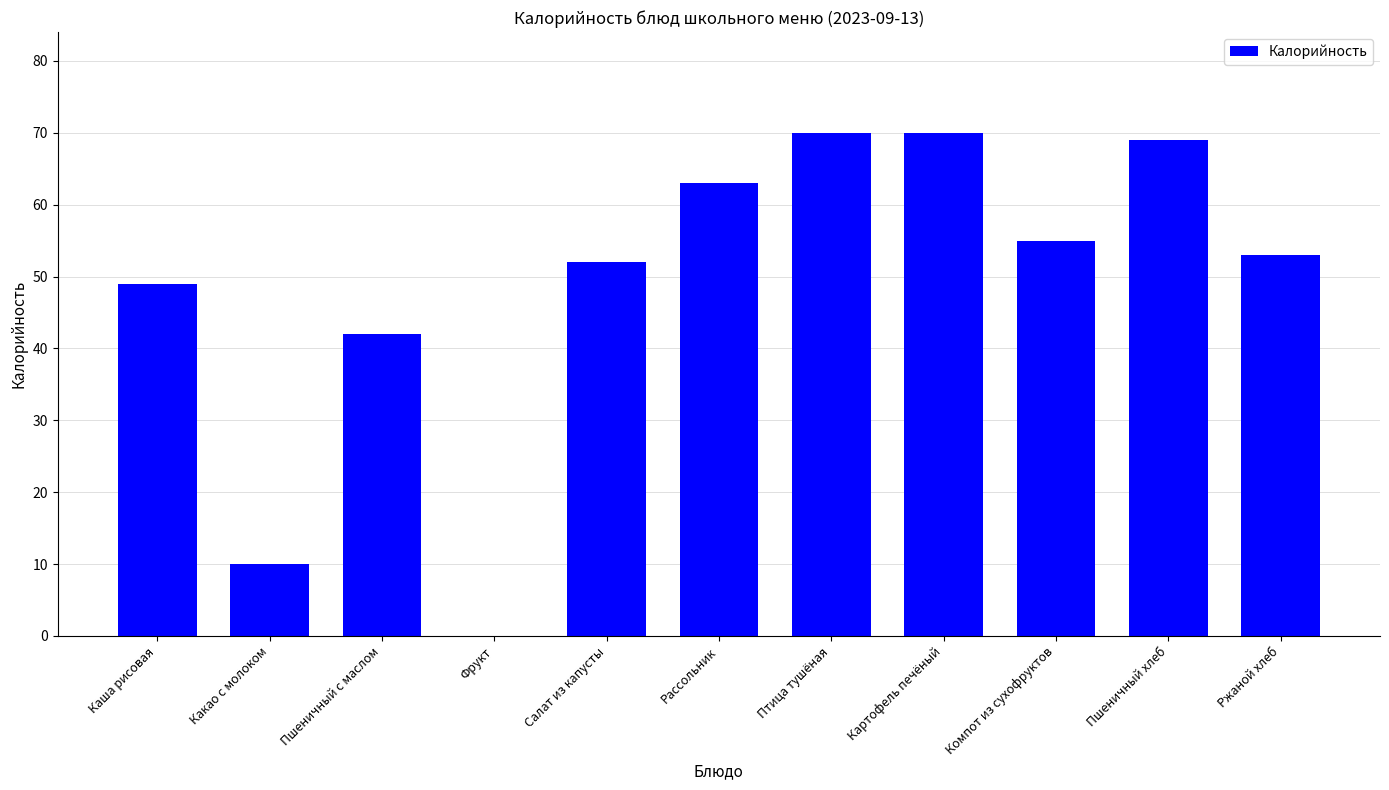

What is the sum of all values?

533